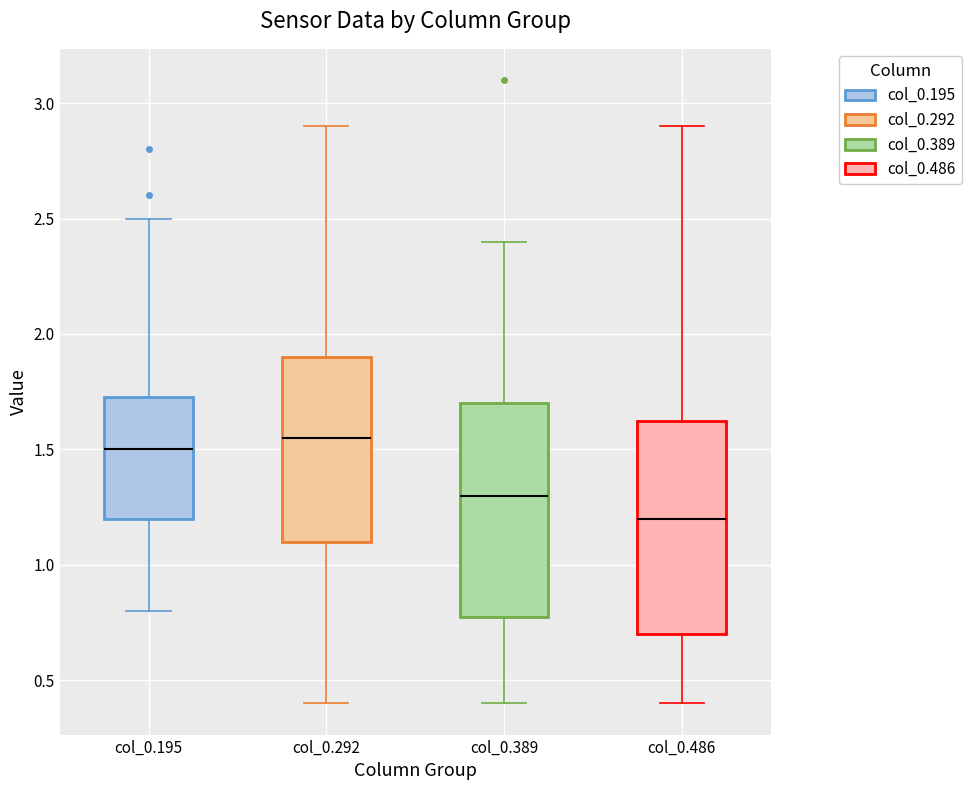

Where is the lower edge of the box for col_0.486 on the y-axis? The values are not printed on the chart, so give them approximately, as read against the axis.

0.70